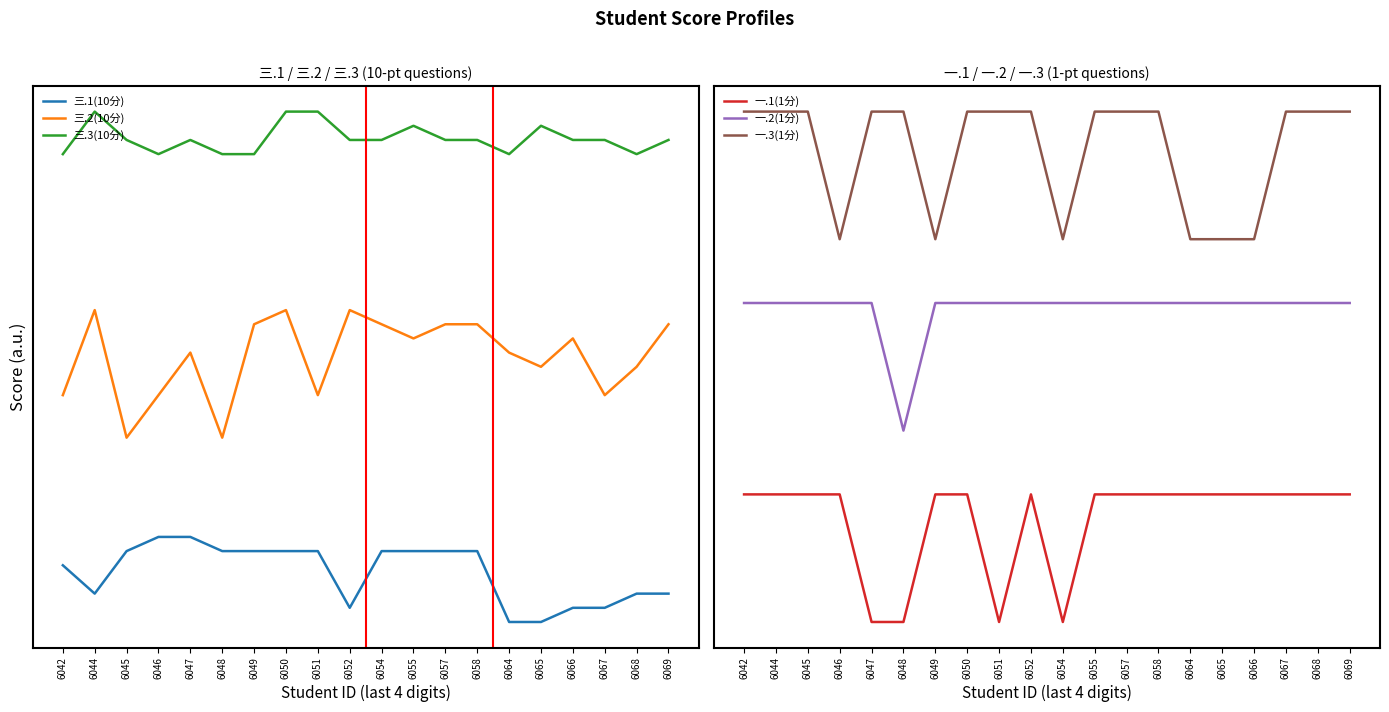

True or false: 一.3(1分) has a value of 5.8 at 6058.

False